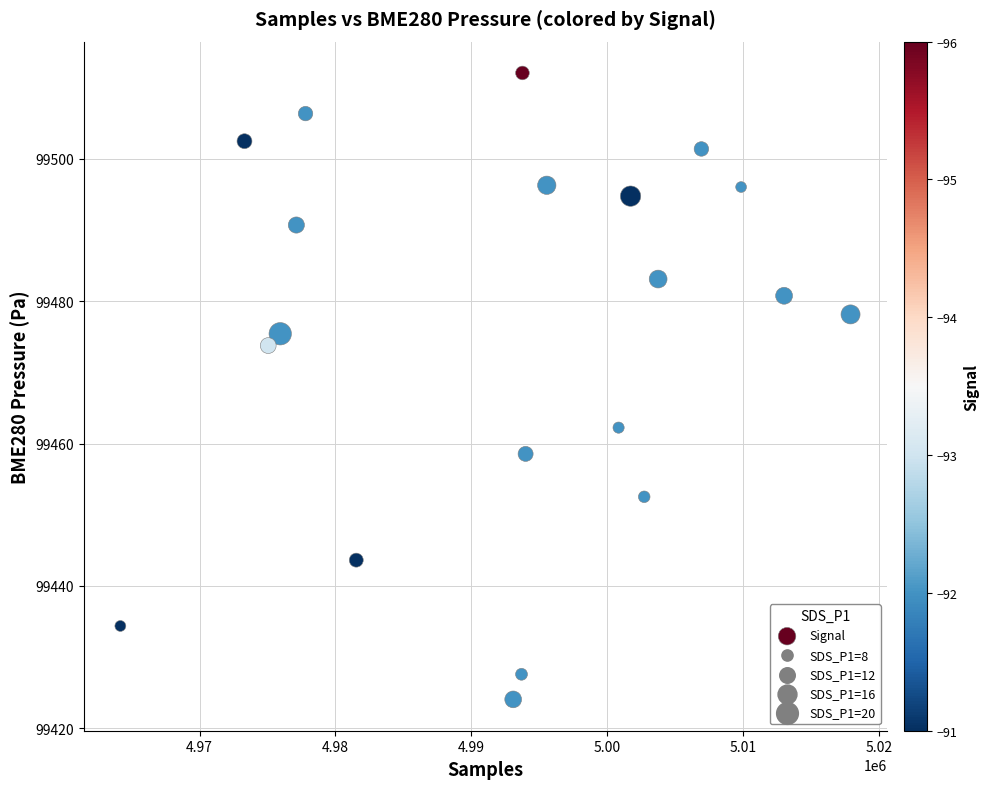

What is the range of X values (max minus min)?

53720.0